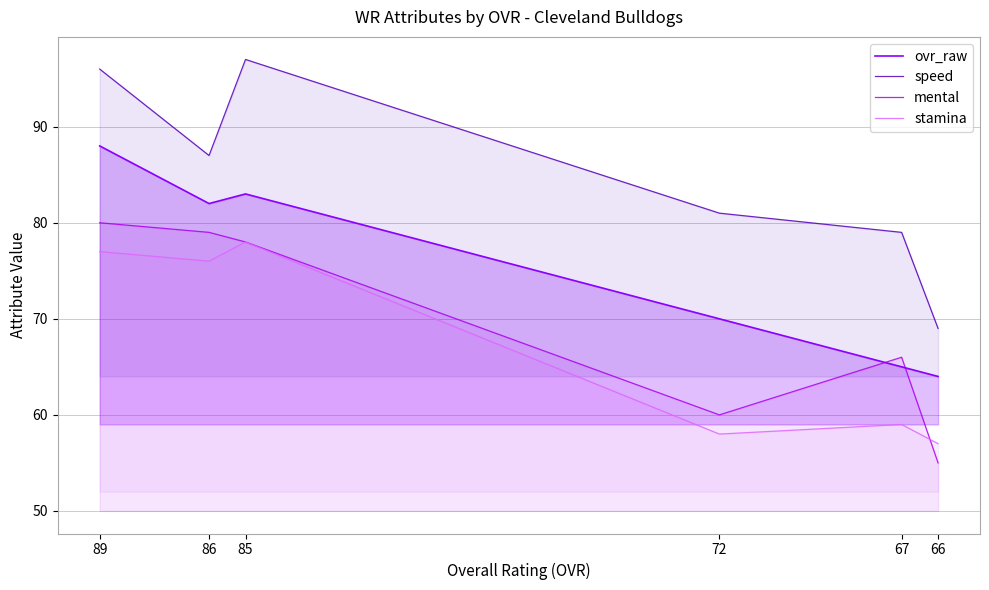

The value of ovr_raw at 67 is 65. True or false?

True